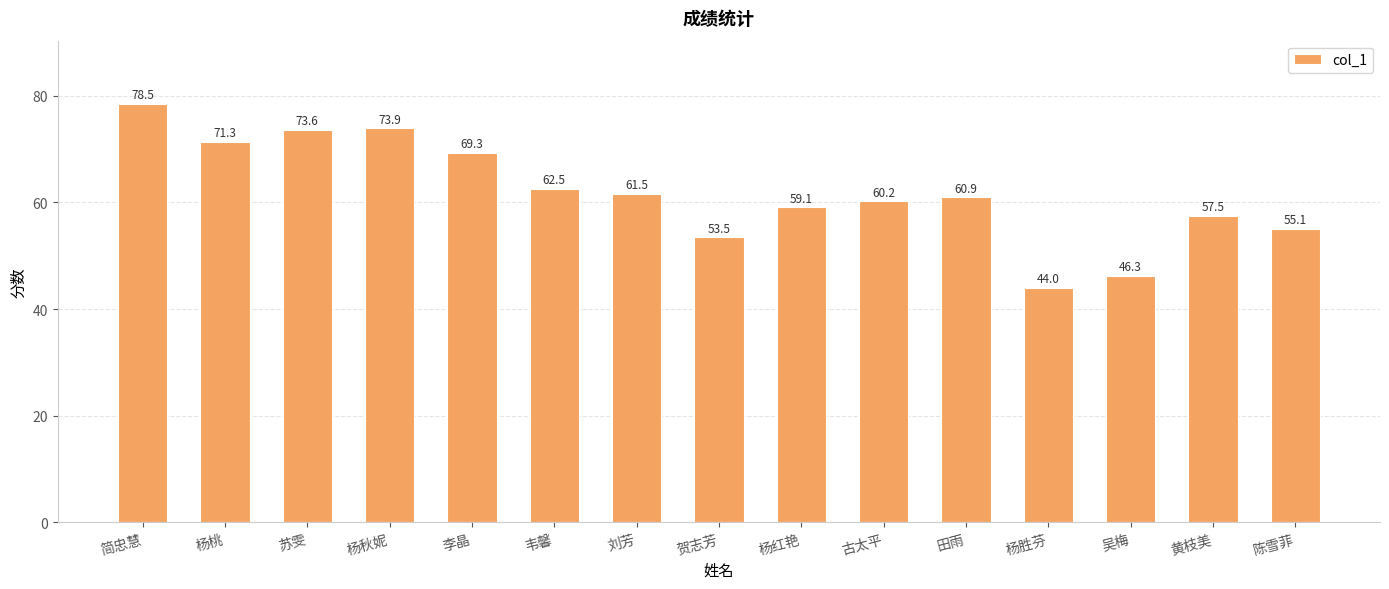

What is the value of the 4th bar from the left?

73.9